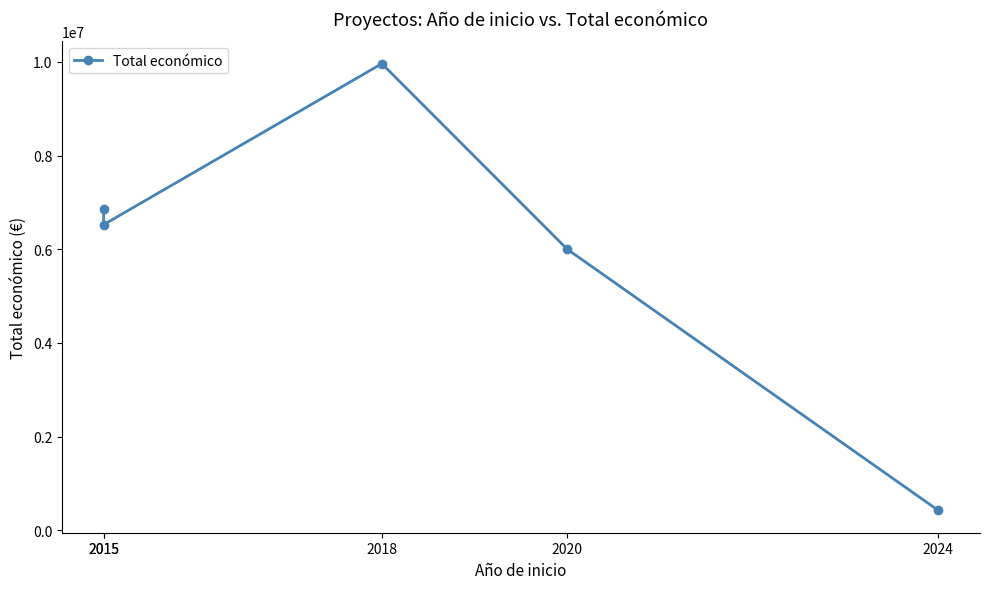

Which category has the lowest value across all series?

2024